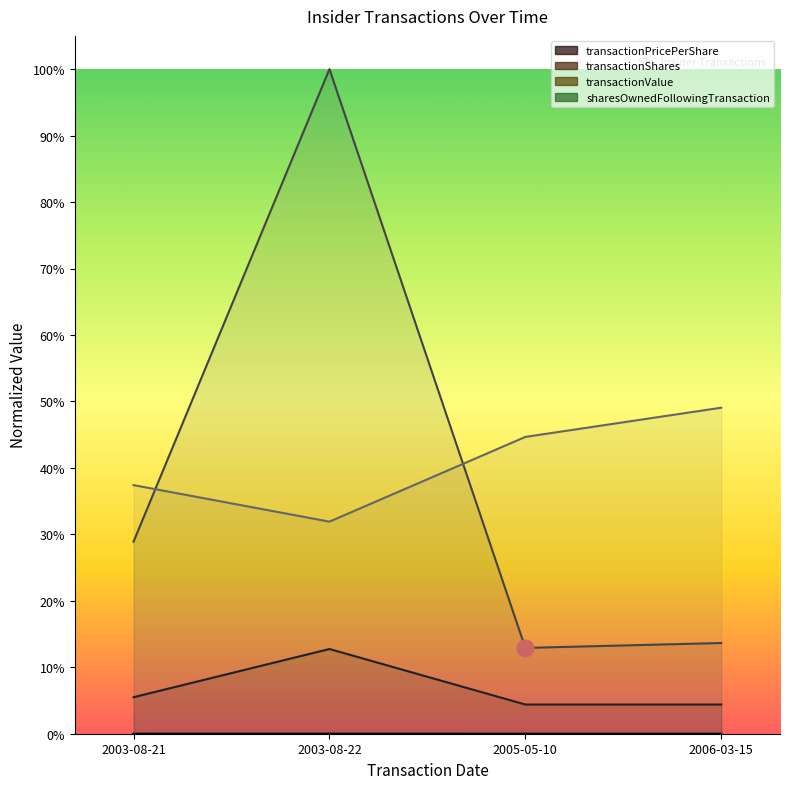

At how many categories does at least one series exceed 0?

4